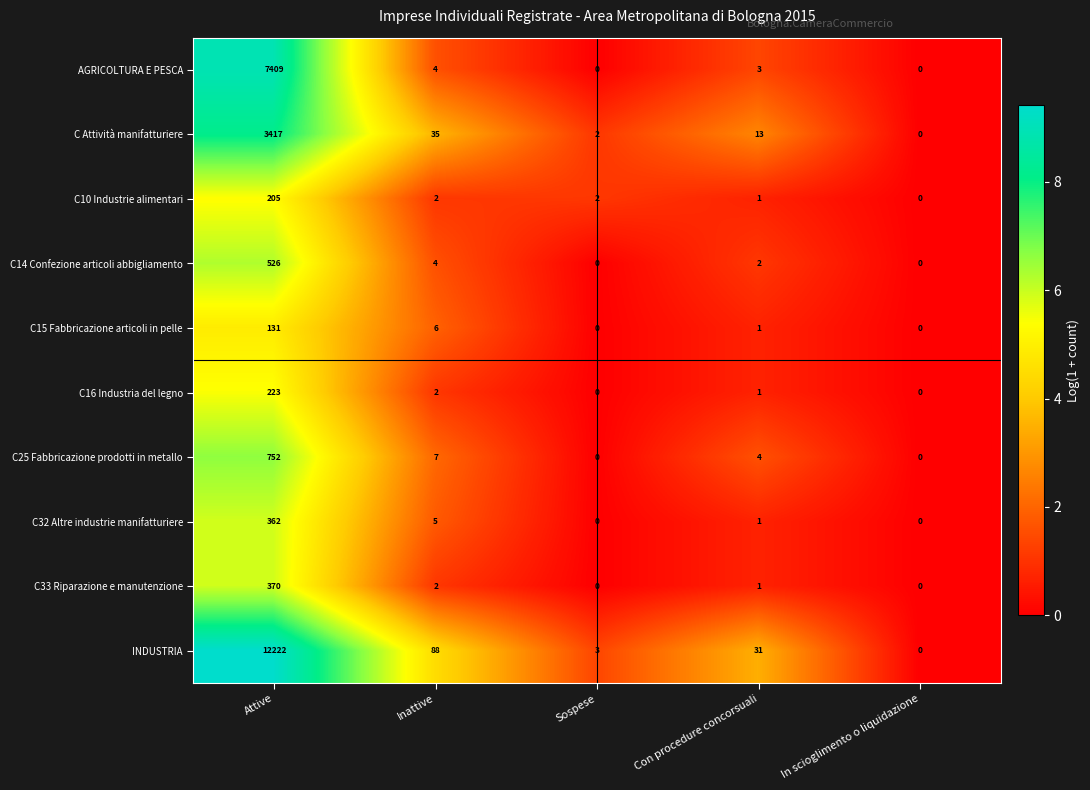

What is the difference between the AGRICOLTURA E PESCA values at Sospese and Inattive?

4